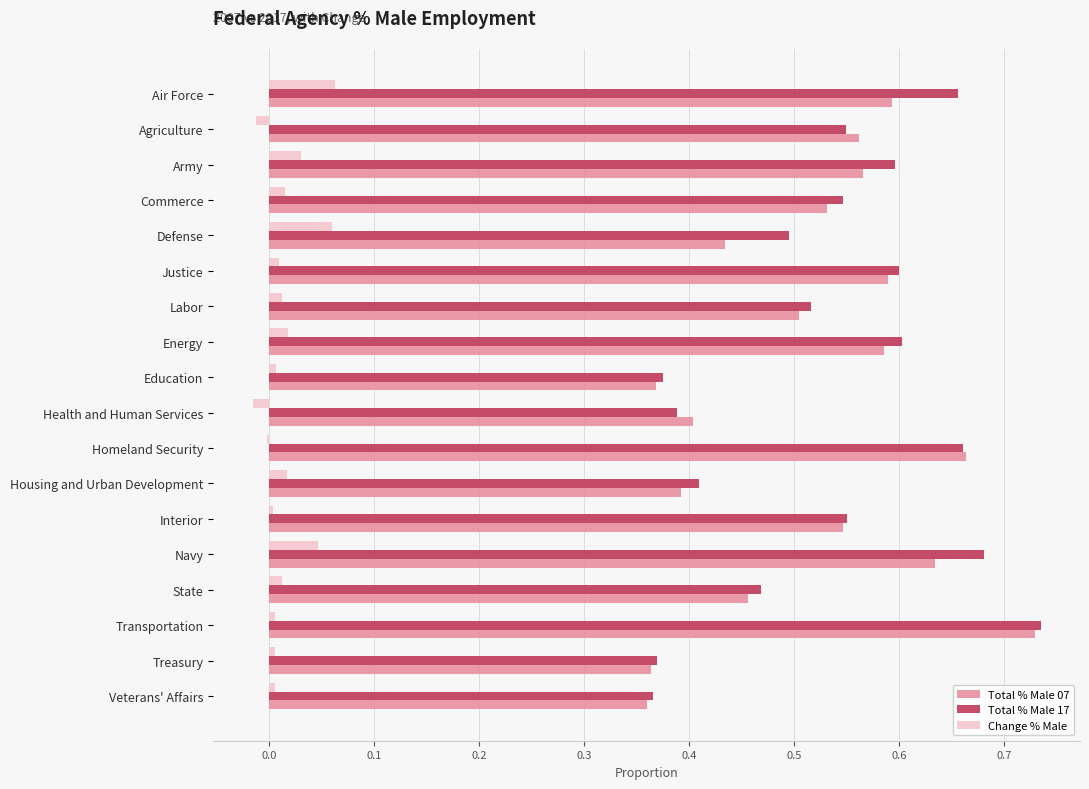

Is it true that Change % Male equals -0.0 at Agriculture?

True